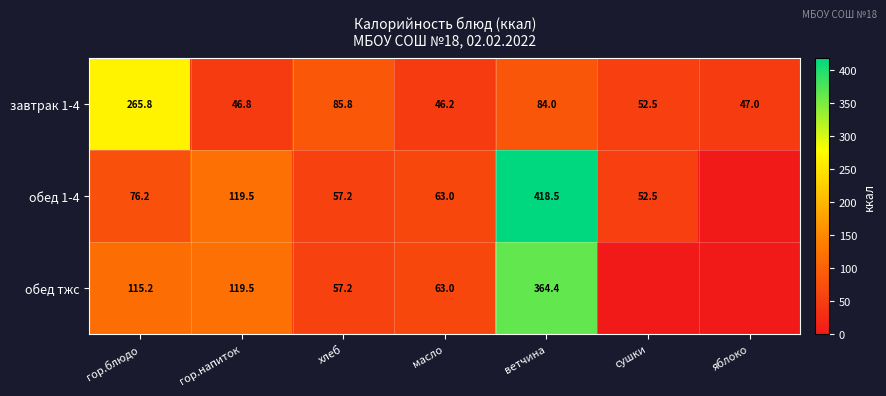

What is the spread (max minus min) of values at масло?

16.8